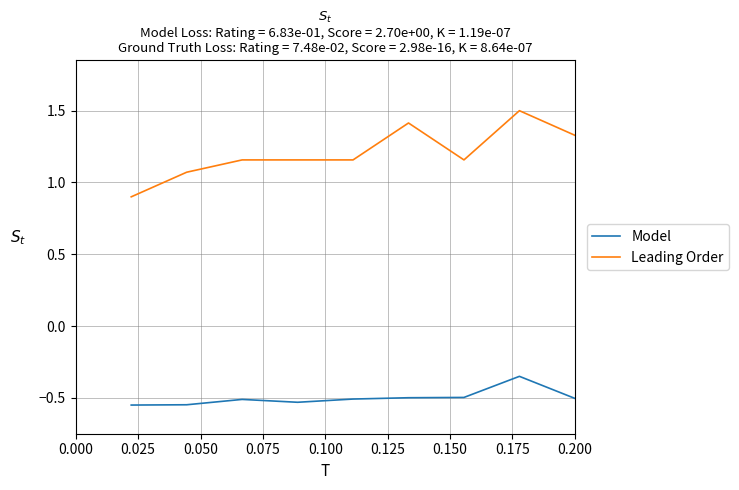

What is the lowest value of the Leading Order series?

0.9